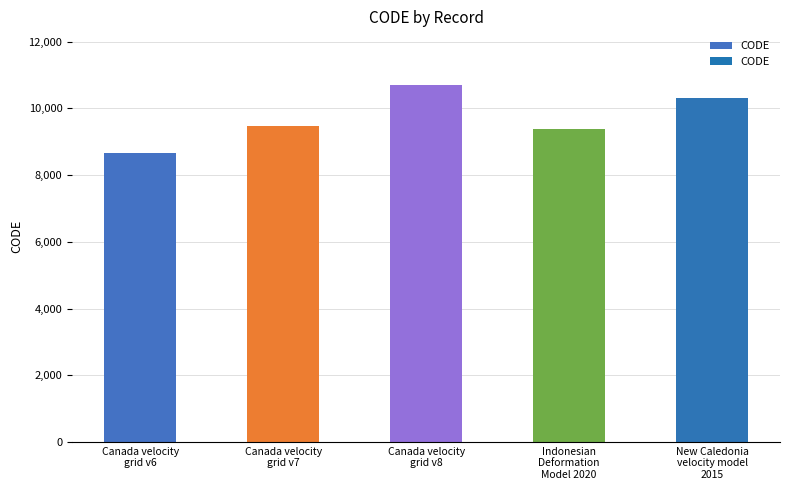

Reading right to left, list all the values displayed in this chart.

New Caledonia
velocity model
2015=10323	Indonesian
Deformation
Model 2020=9375	Canada velocity
grid v8=10707	Canada velocity
grid v7=9483	Canada velocity
grid v6=8676